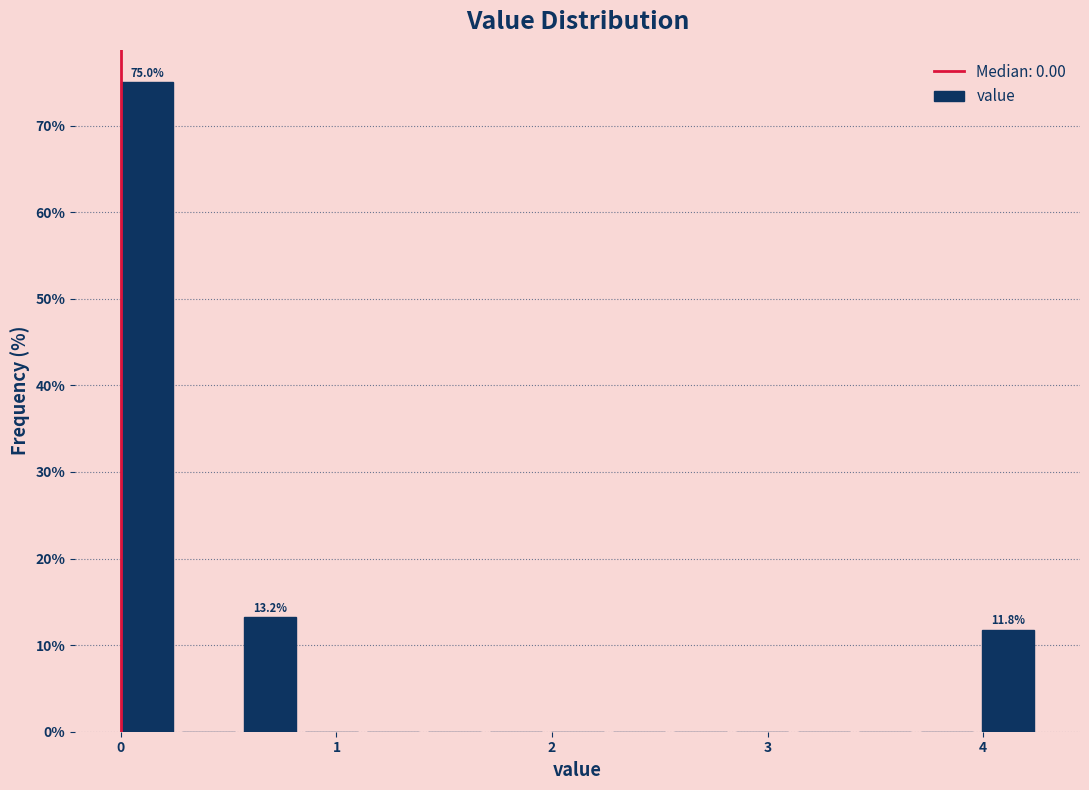

Around what value on the x-axis is the tallest bar? Give the approximate position of its centre, as read against the axis.

0.1